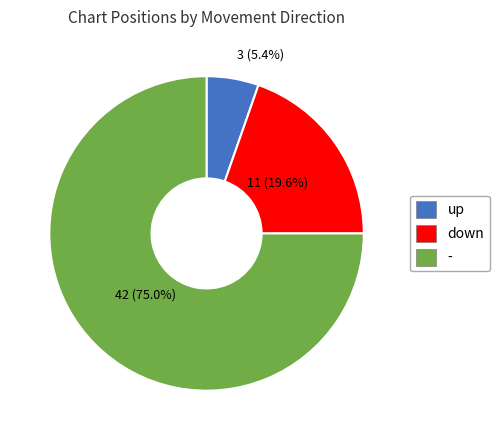

Approximately how many times larger is the value at up compared to down?

0.3